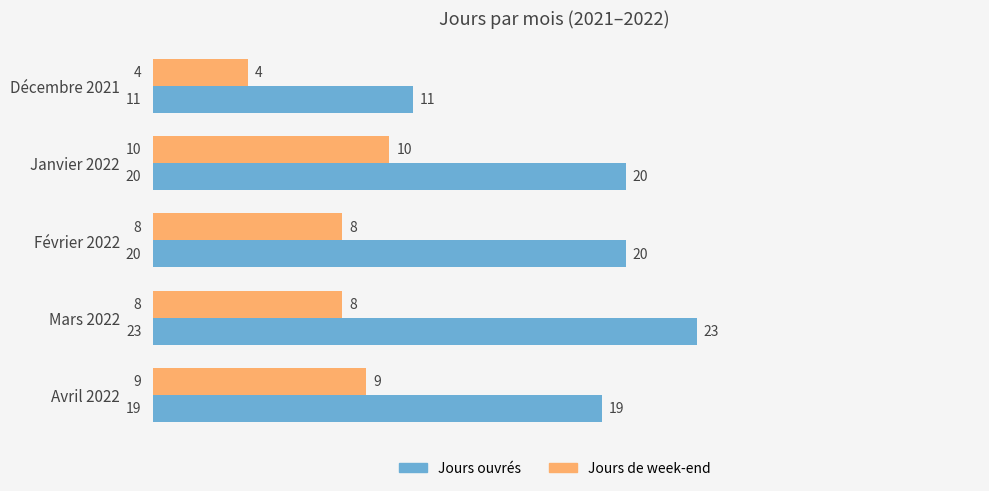

Rank the series by their maximum value, from lowest to highest.

Jours de week-end, Jours ouvrés